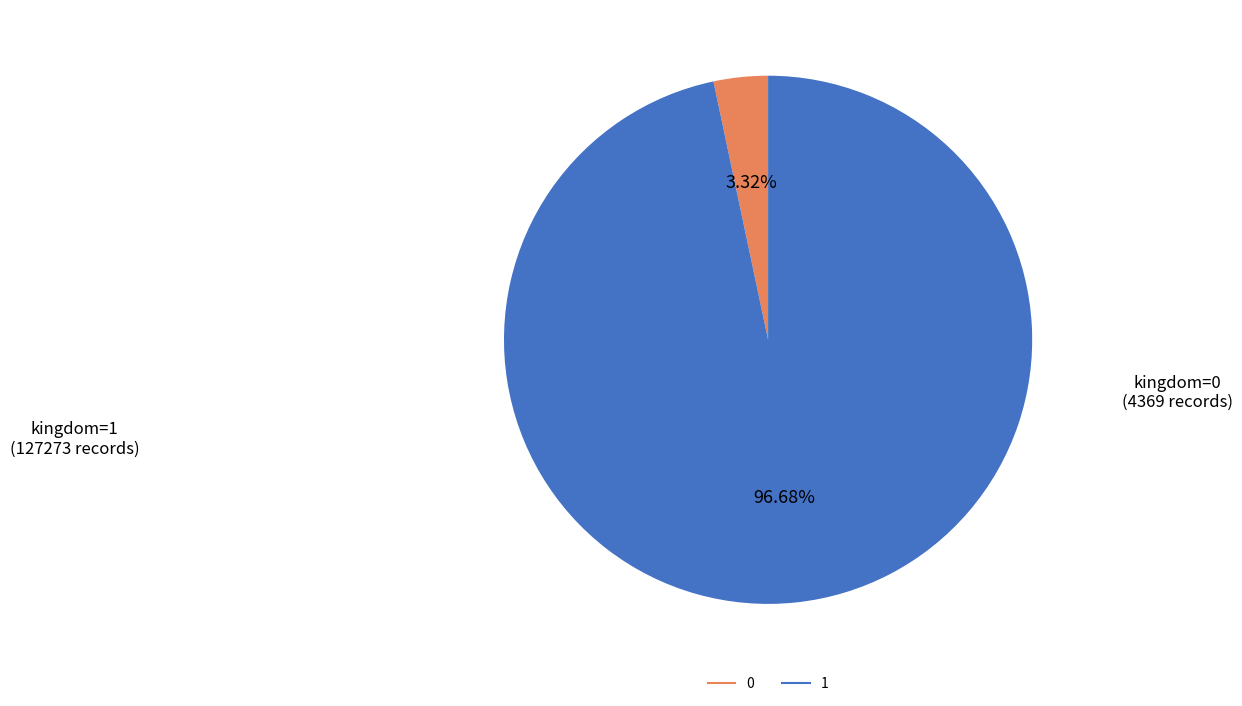

Approximately how many times larger is the value at 1 compared to 0?

29.1